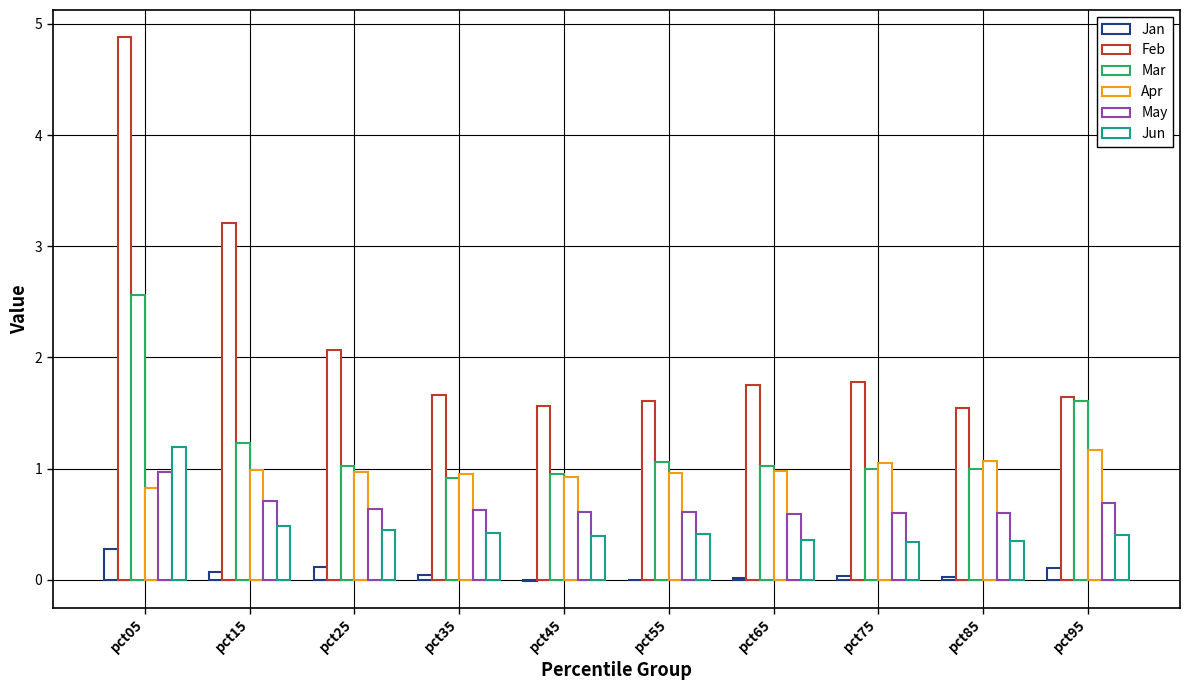

Between pct35 and pct75, which series saw the biggest shift?

Feb